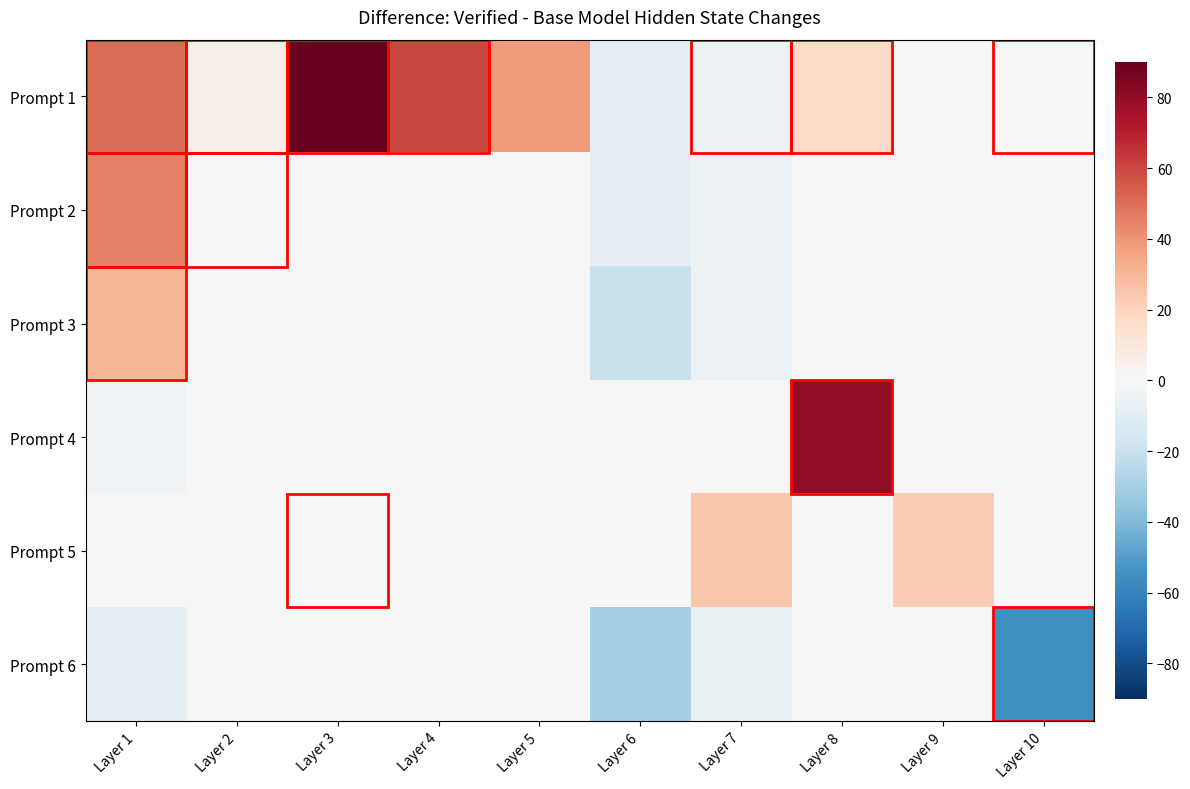

What is the total value across all series at Layer 2?

5